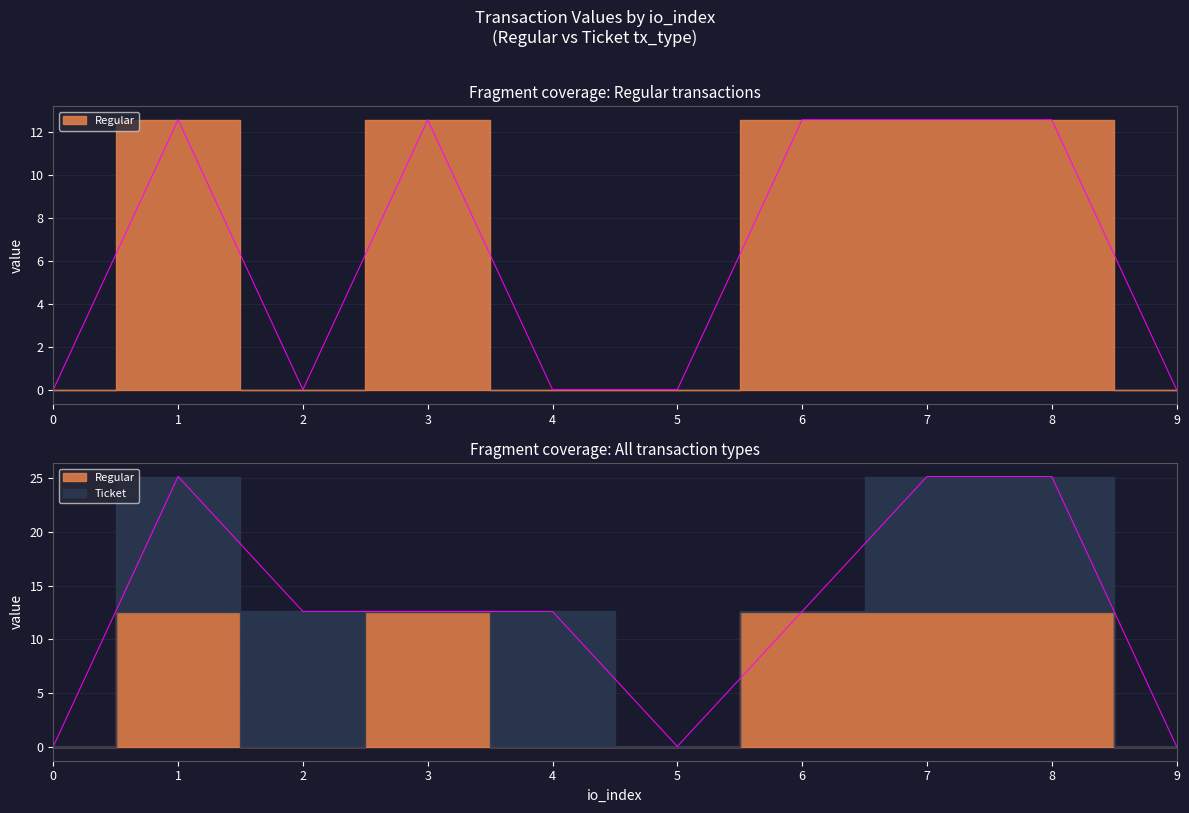

Does the chart display data point markers on the line(s)?

No